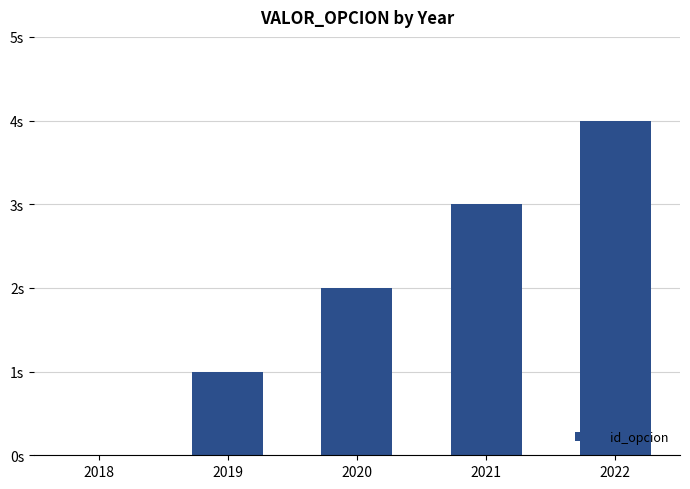

Are the bars horizontal?

No